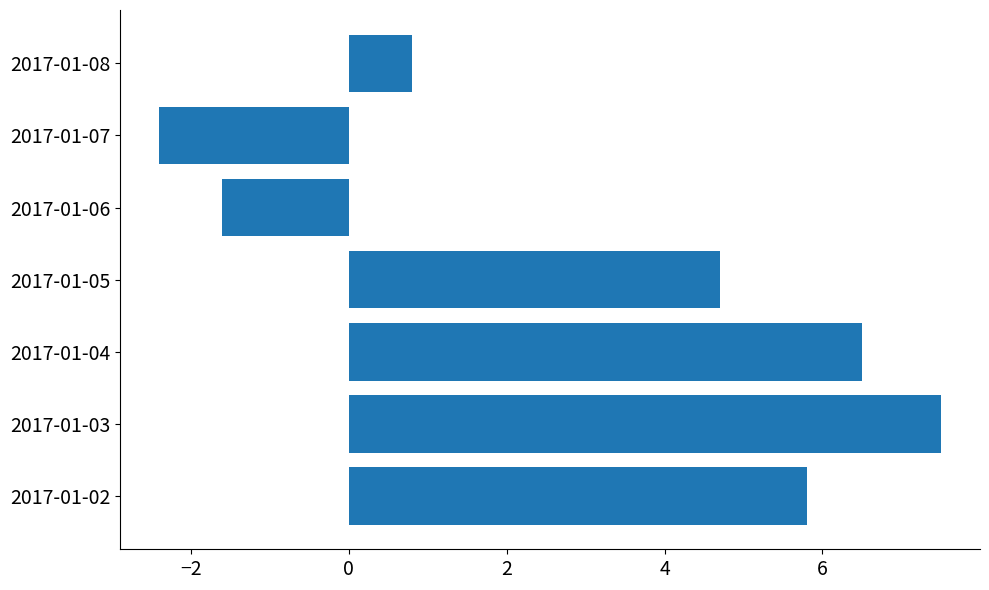

Are the bars horizontal?

Yes